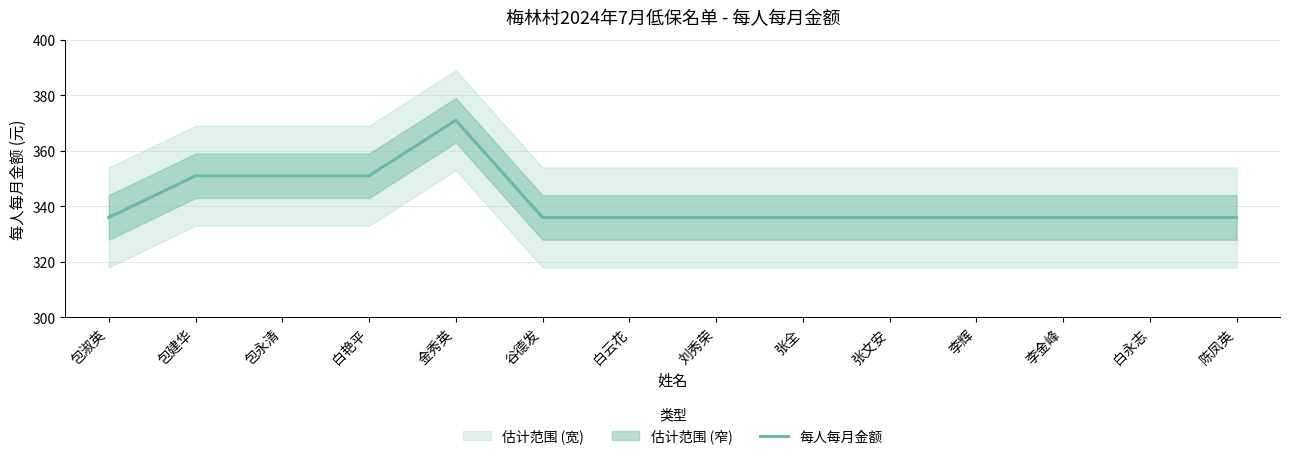

True or false: the data shows 221 at 包建华.

False